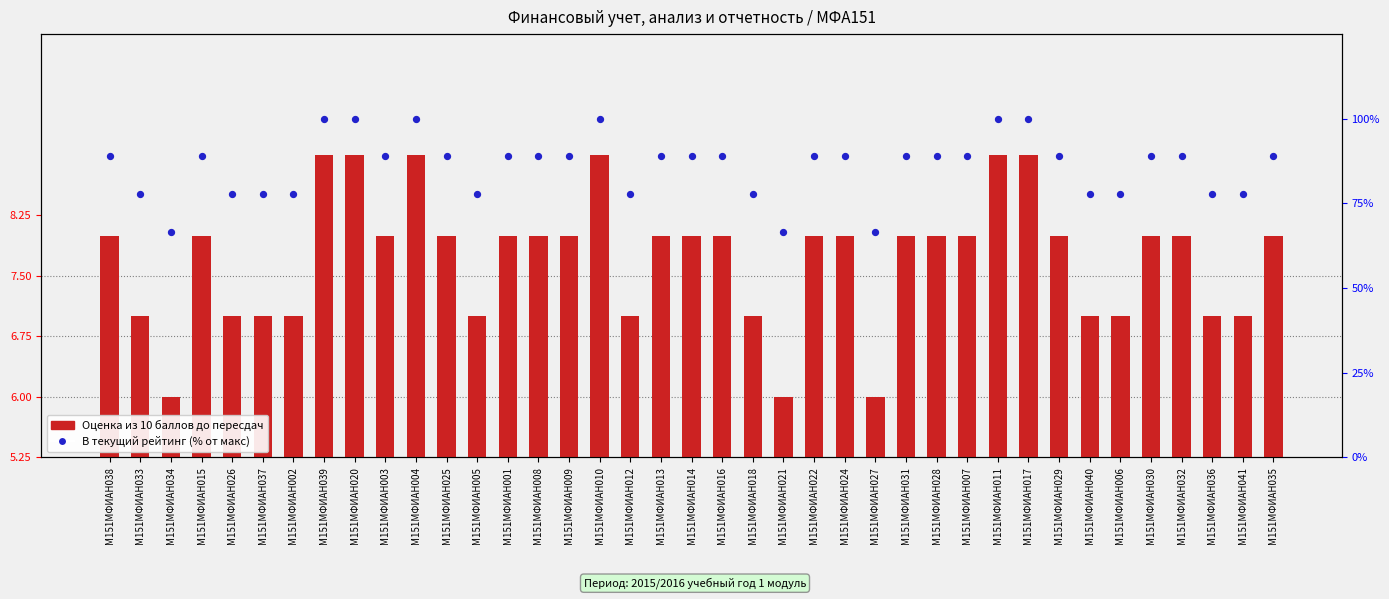

Which series contains the highest Y value?

В текущий рейтинг (% от макс)